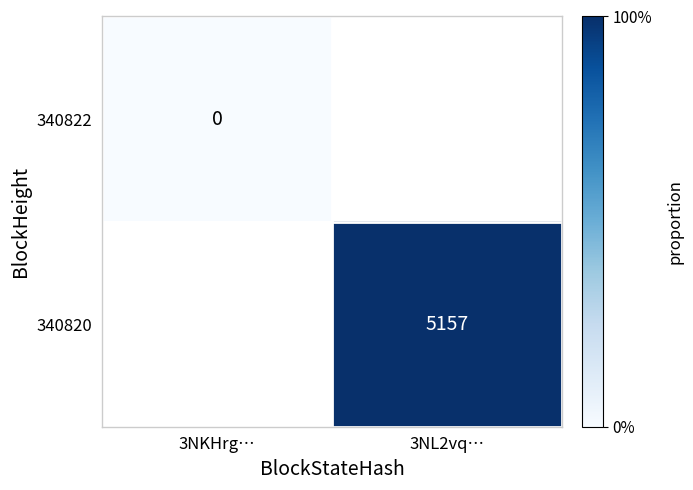

At which category does the chart reach its minimum across all series?

3NKHrg…